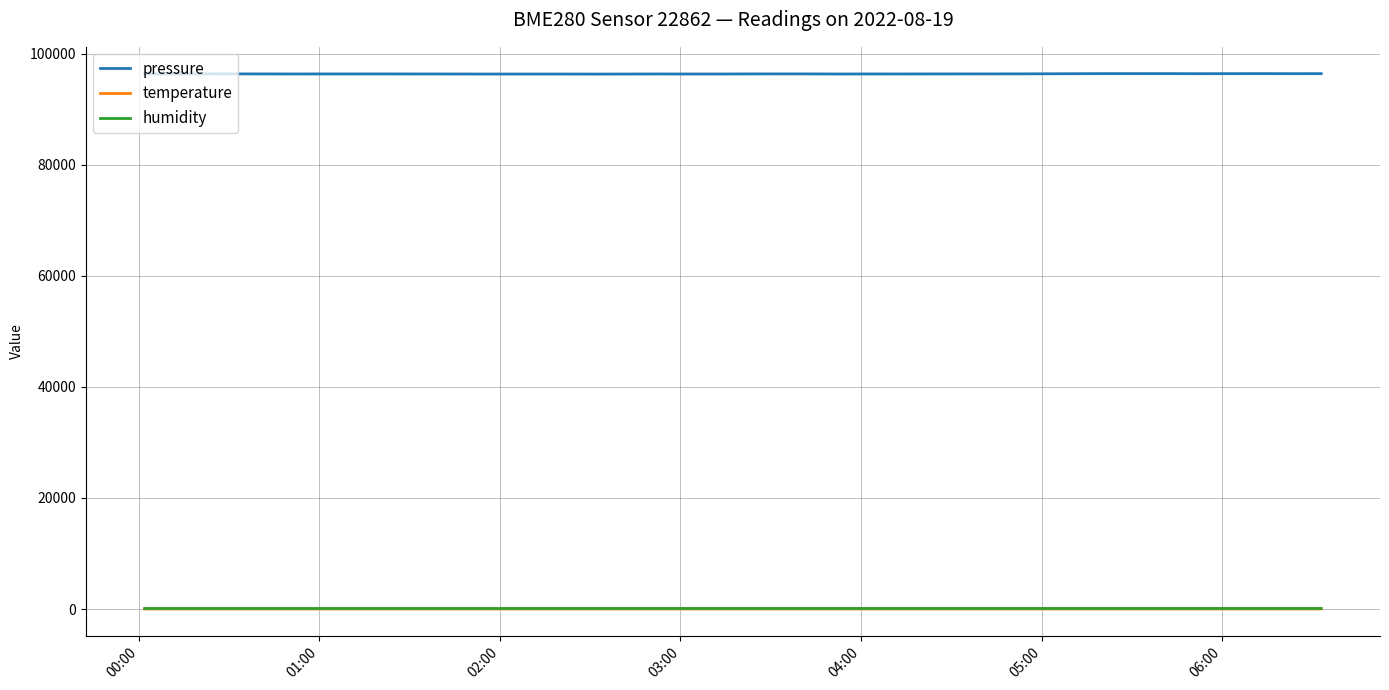

Which series has the widest spread of values?

pressure